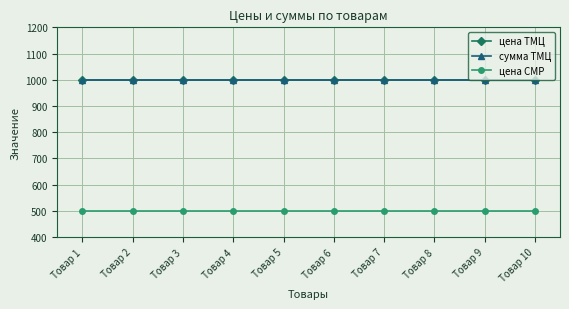

Does the chart have visible grid lines?

Yes